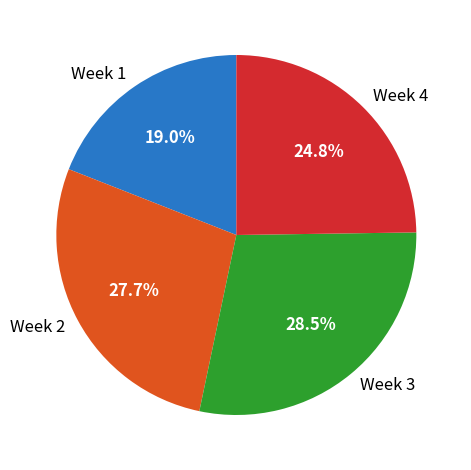

Rank the categories by value from highest to lowest.

Week 3, Week 2, Week 4, Week 1